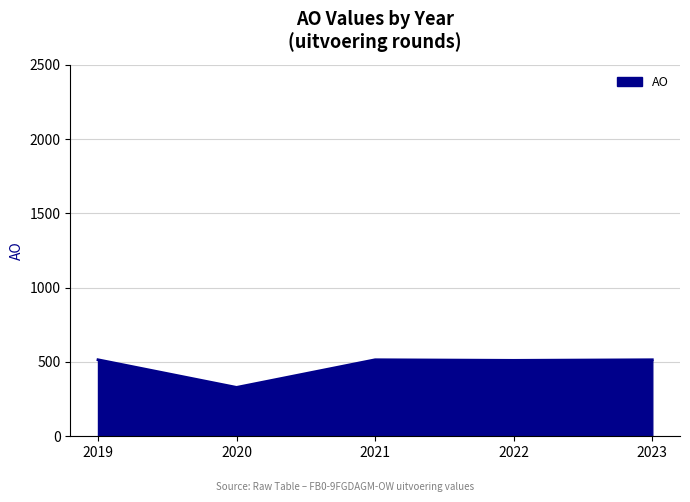

Does the chart display data point markers on the line(s)?

No